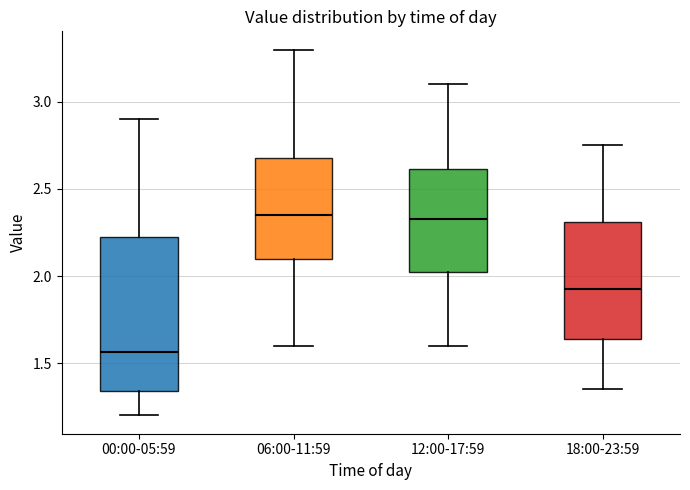

Reading left to right, read every box against the y-axis: the position of its median line, the range the box covers, and the ends of its whiskers. The values are not printed on the chart, so give them approximately, as read against the axis.

00:00-05:59: median 1.55, box 1.35 to 2.25, whiskers 1.20 to 2.90
06:00-11:59: median 2.35, box 2.10 to 2.70, whiskers 1.60 to 3.30
12:00-17:59: median 2.35, box 2.05 to 2.60, whiskers 1.60 to 3.10
18:00-23:59: median 1.95, box 1.65 to 2.30, whiskers 1.35 to 2.75